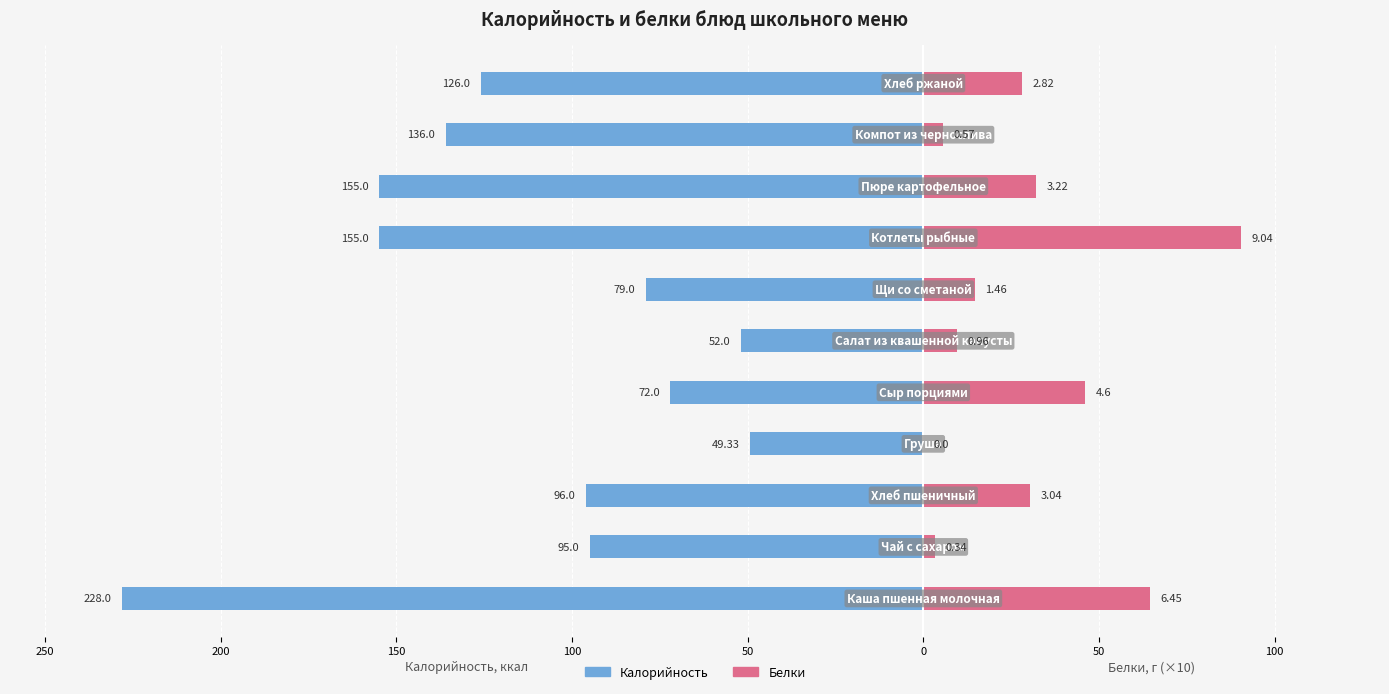

How many bars are there in total?

22